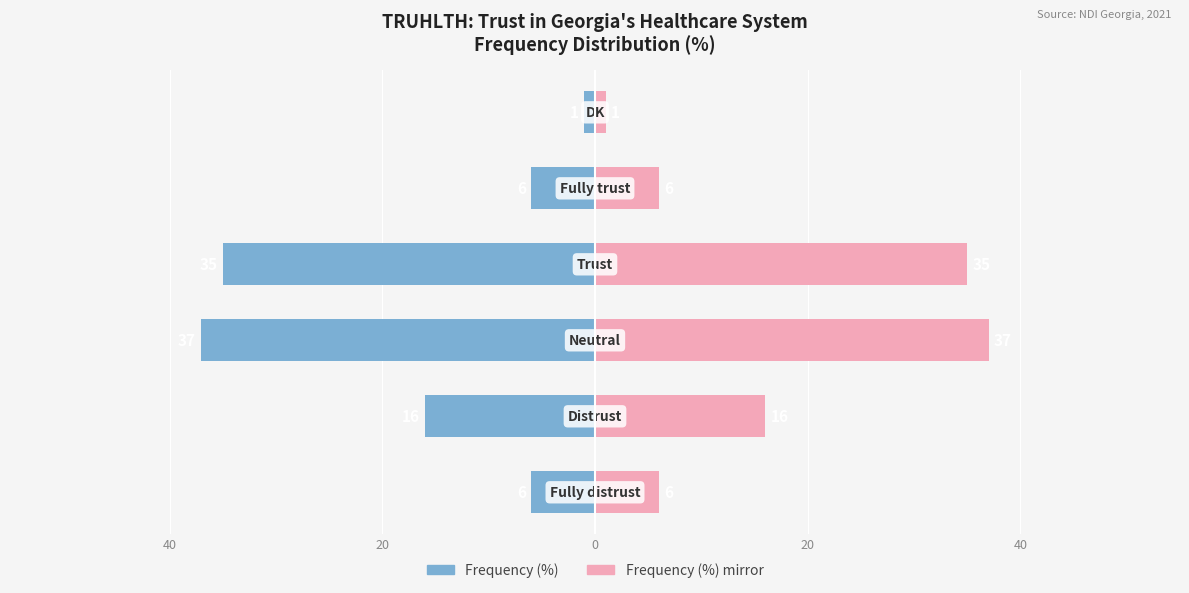

List the series in order of their peak value, highest first.

Frequency (%) (mirror), Frequency (%)